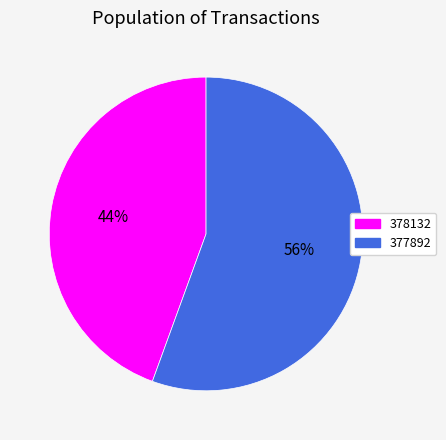

Combined, do 378132 and 377892 account for over 50%?

Yes